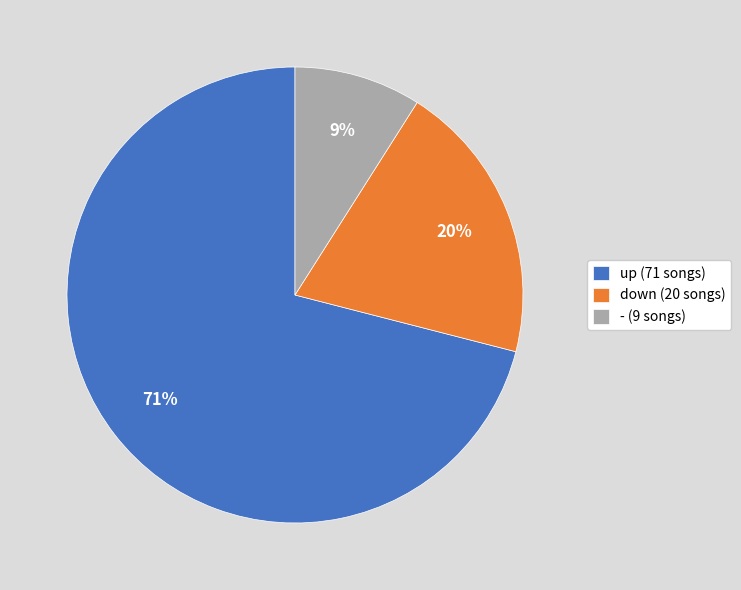

What is the ratio of the value at - to the value at up?

0.1